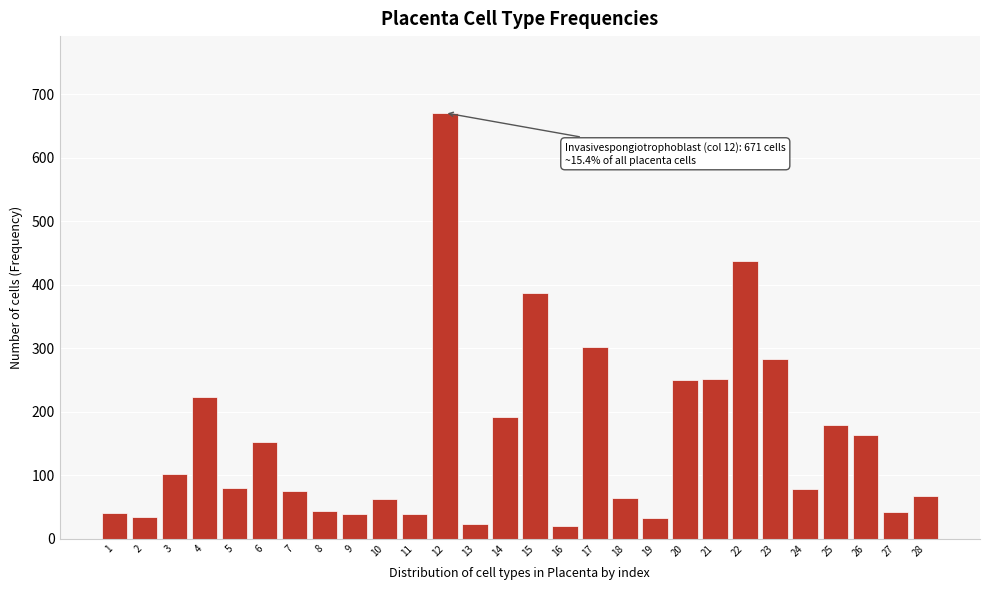

What is the maximum value shown in the chart?

671